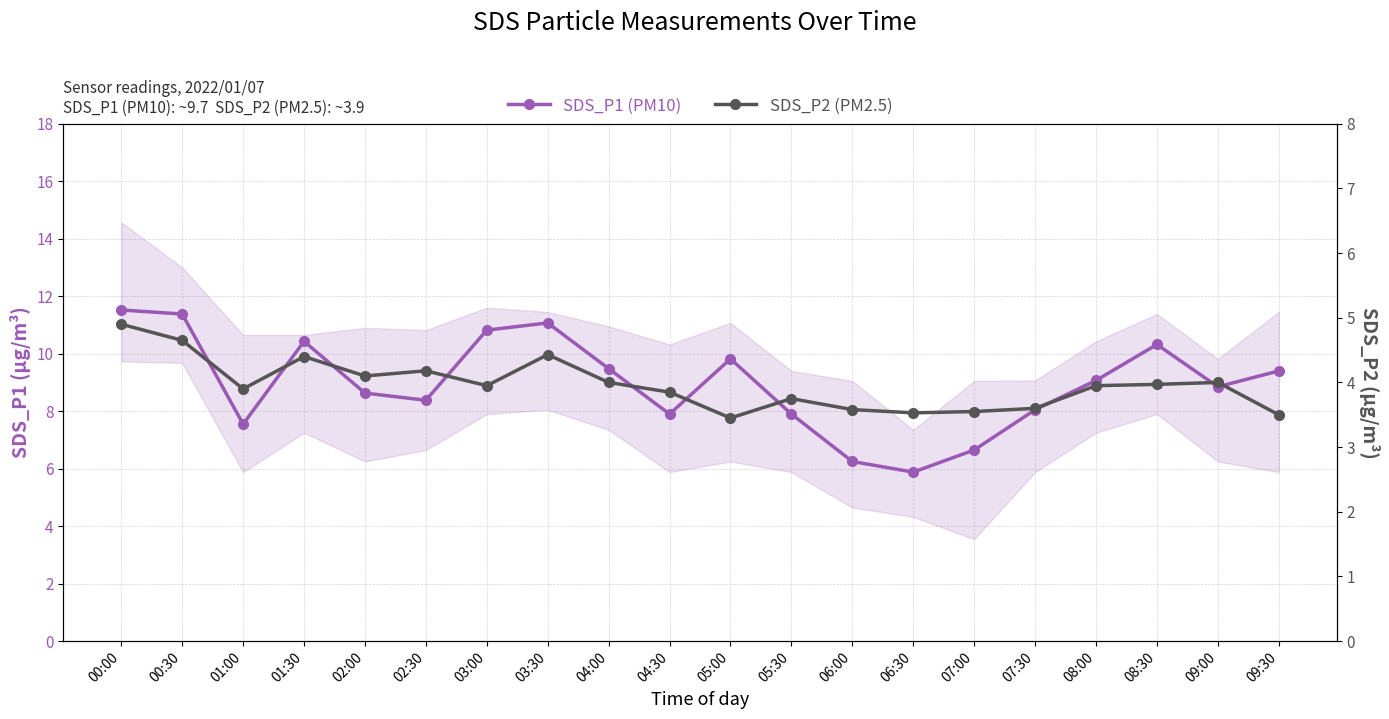

In SDS_P2 (PM2.5), how many points are lower than both neighbors (excluding endpoints)?

5